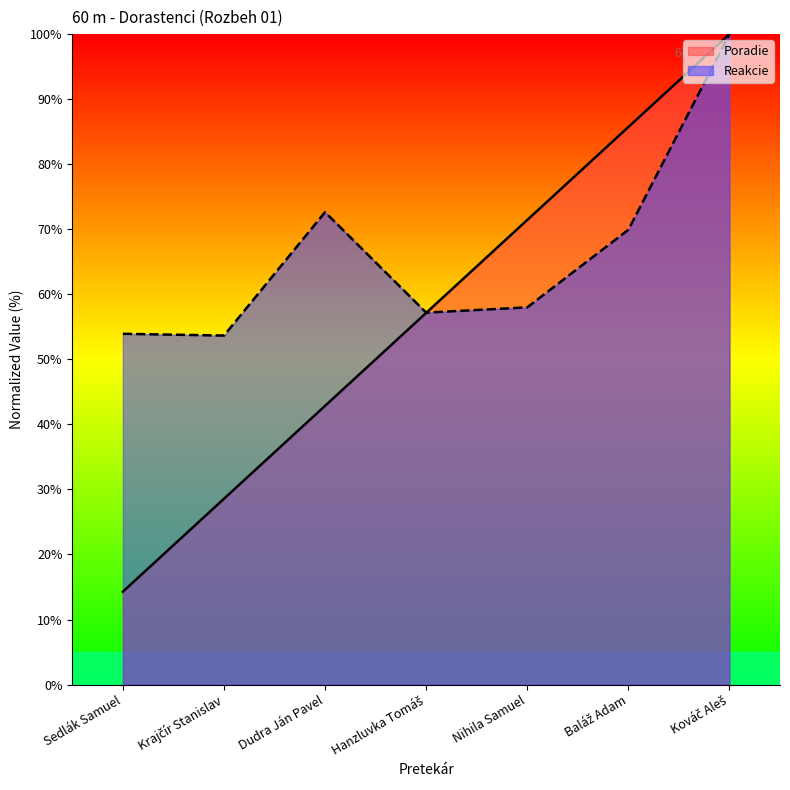

Is it true that Reakcie equals 20.4 at Krajčír Stanislav?

False